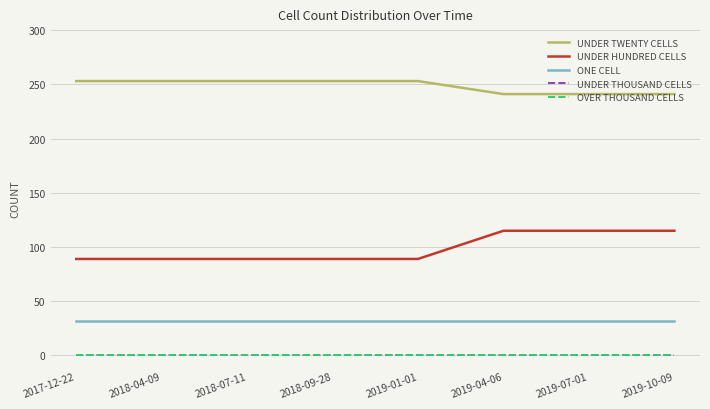

What position from the left is 2019-01-01?

5